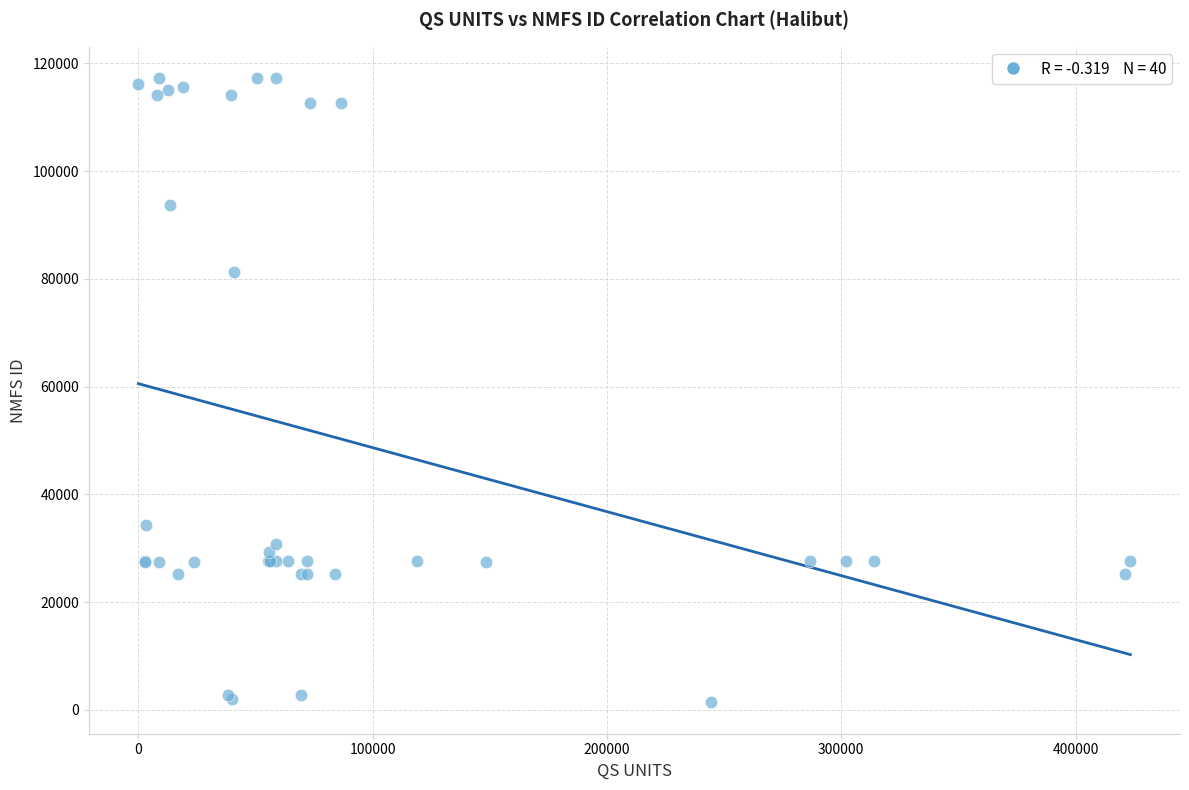

What Y value in the scatter plot is closest to 59326?

81244